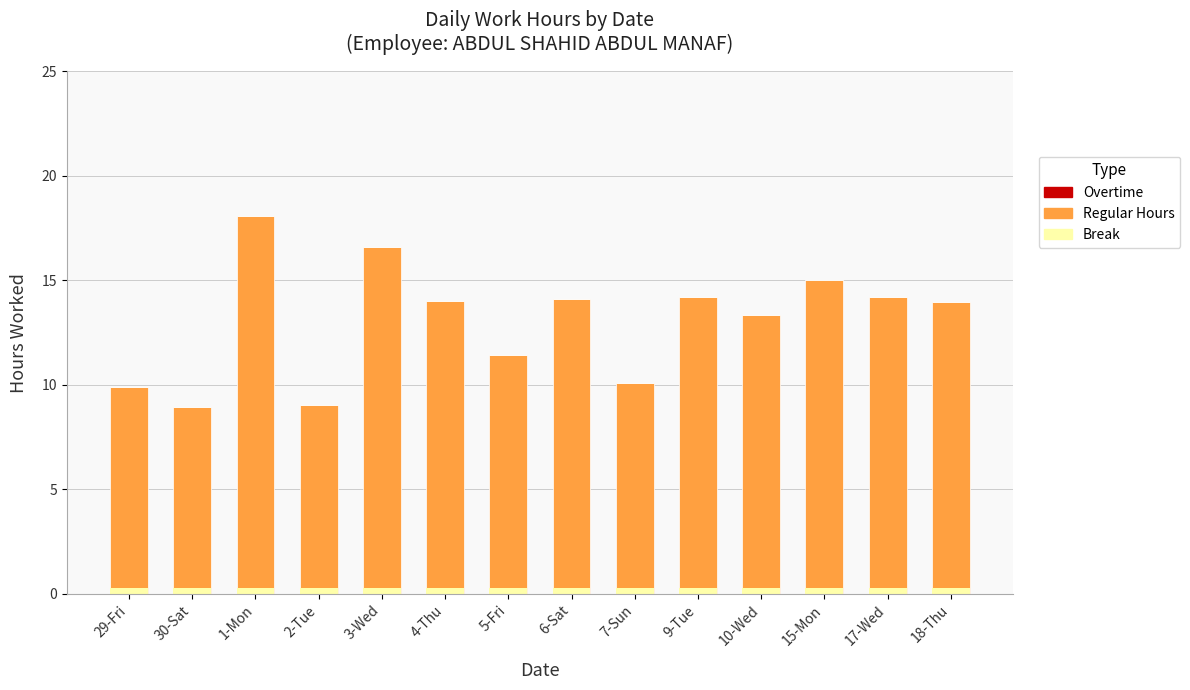

Which series has the largest range (max minus min)?

Regular Hours